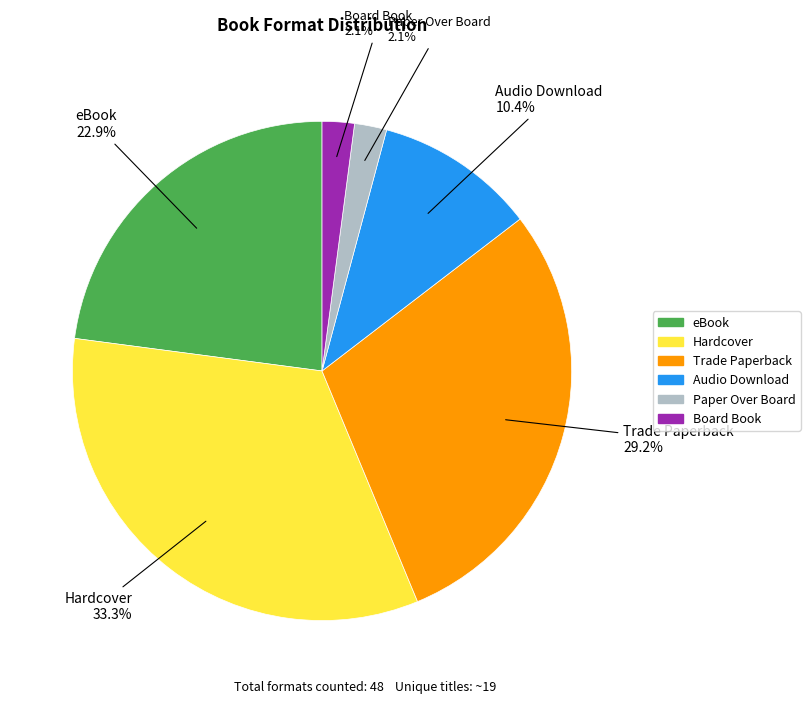

Is it true that Hardcover is 43% of the pie?

False